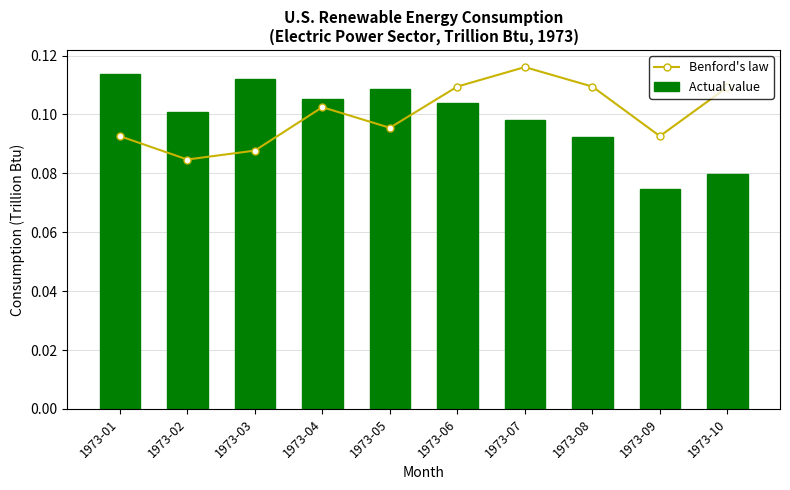

Rank the series by their maximum value, from highest to lowest.

Benford's law, Actual value